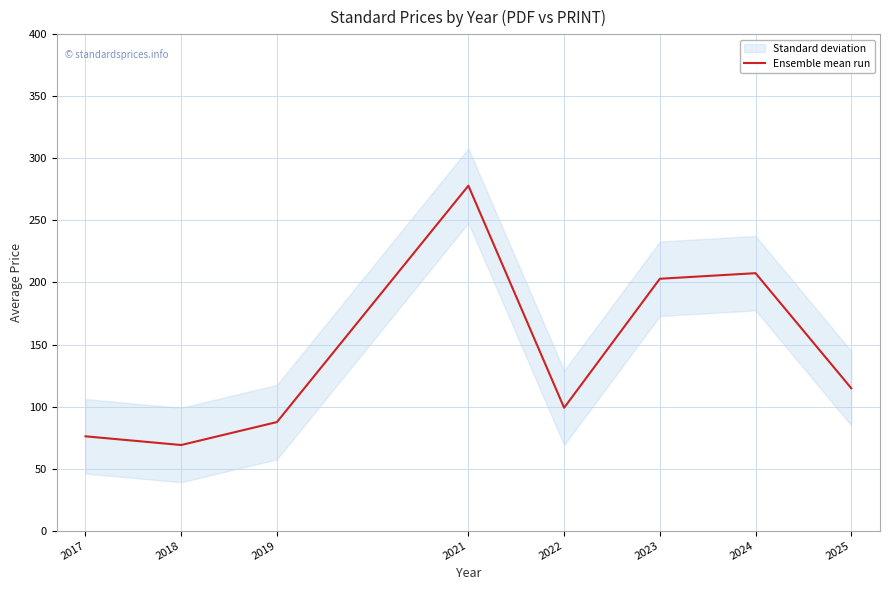

List the labels in order of value, largest first.

2021, 2024, 2023, 2025, 2022, 2019, 2017, 2018